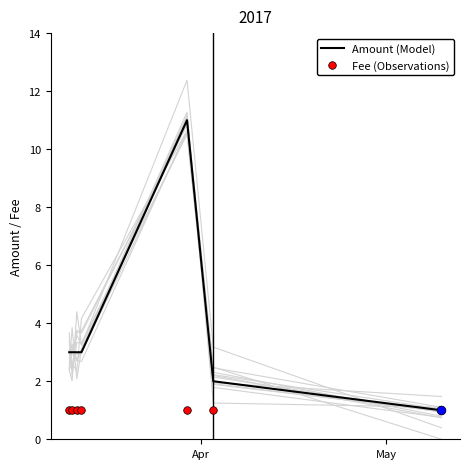

What are all the series names shown in the legend?

Amount (Model), Fee (Observations)